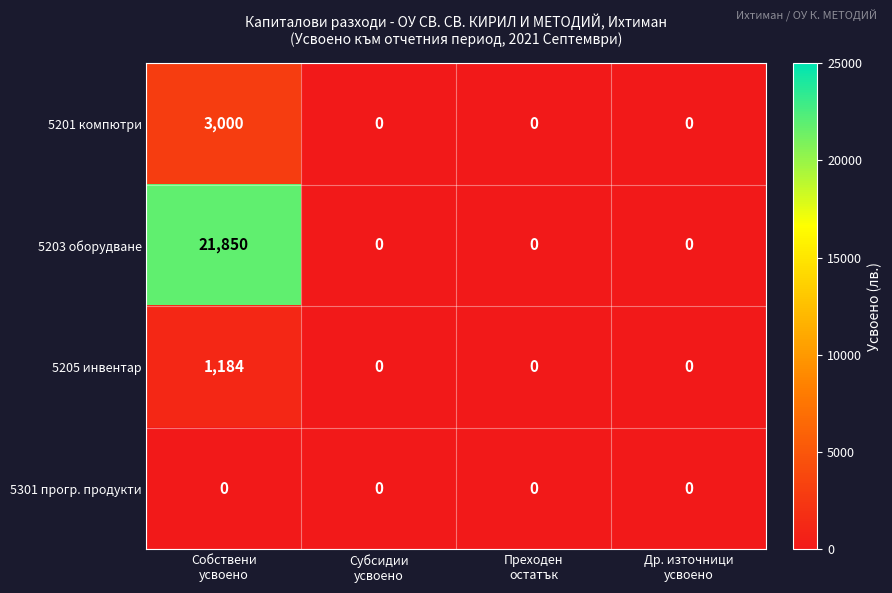

How many 5205 инвентар values are between 0 and 1184?

4